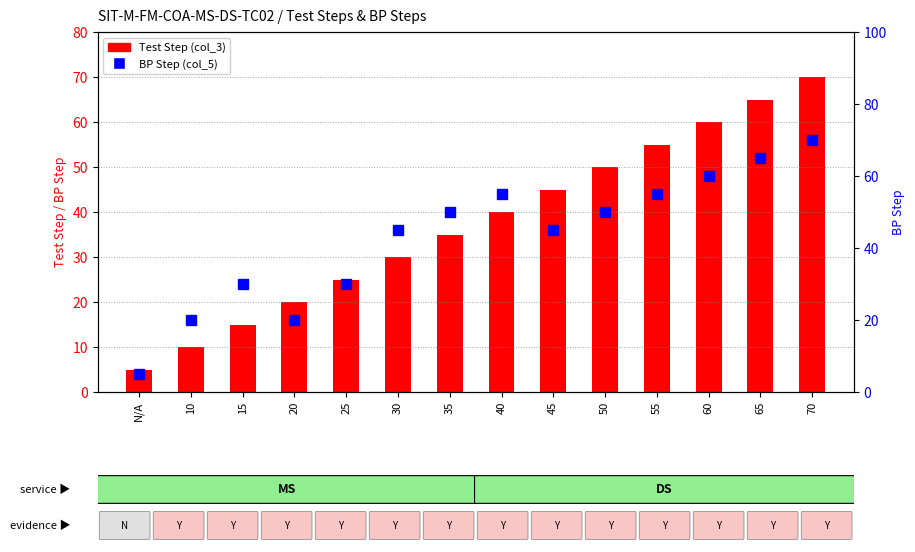

Between 10 and 55, which is larger?

55